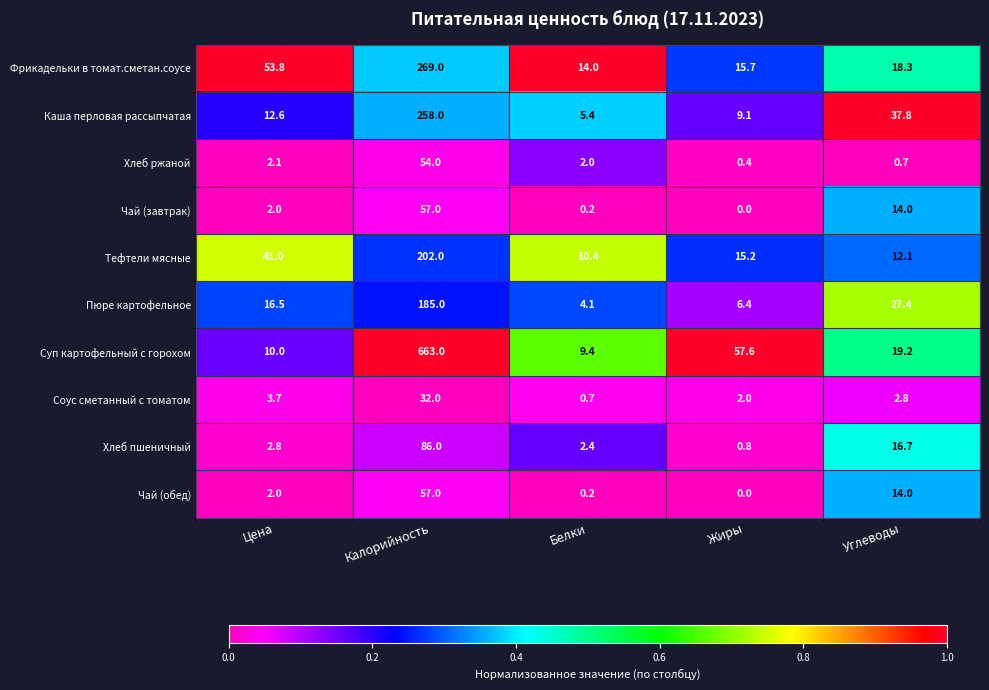

What is the spread (max minus min) of values at Углеводы?

37.1